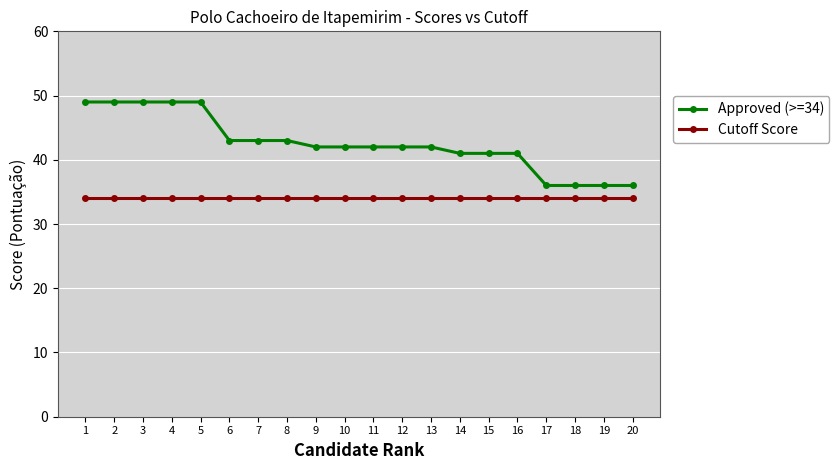

Which series has the largest range (max minus min)?

Approved (>=34)